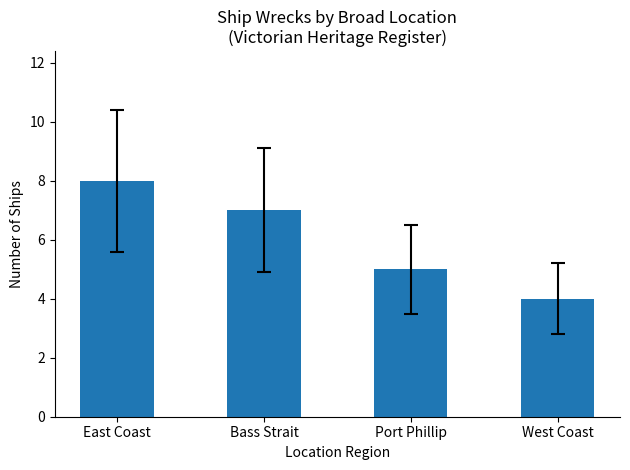

What is the sum of the values at West Coast and Bass Strait?

11